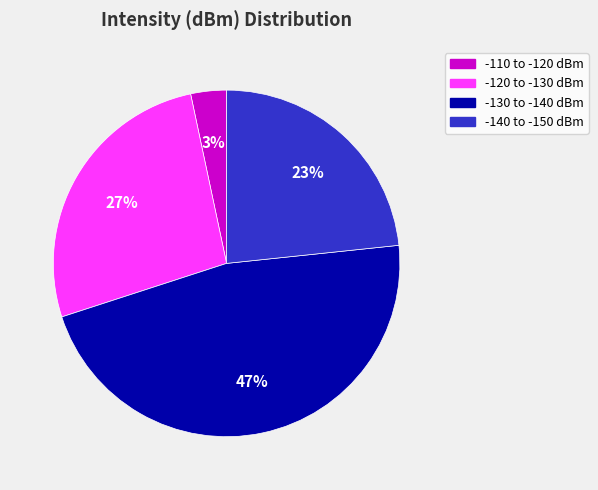

Count the number of slices in the pie.

4